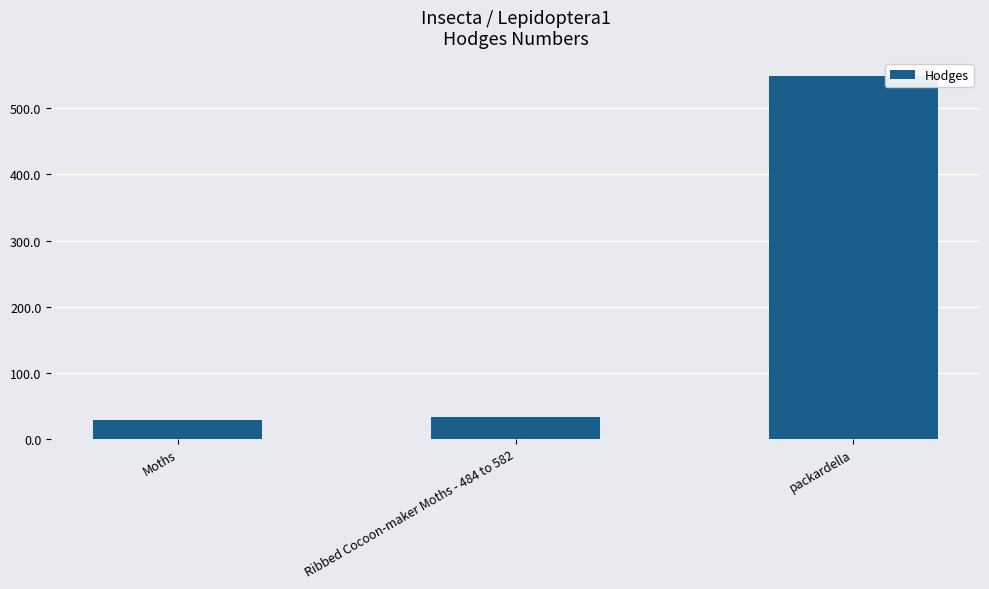

Reading left to right, list all the values displayed in this chart.

29.0	33.1	549.0